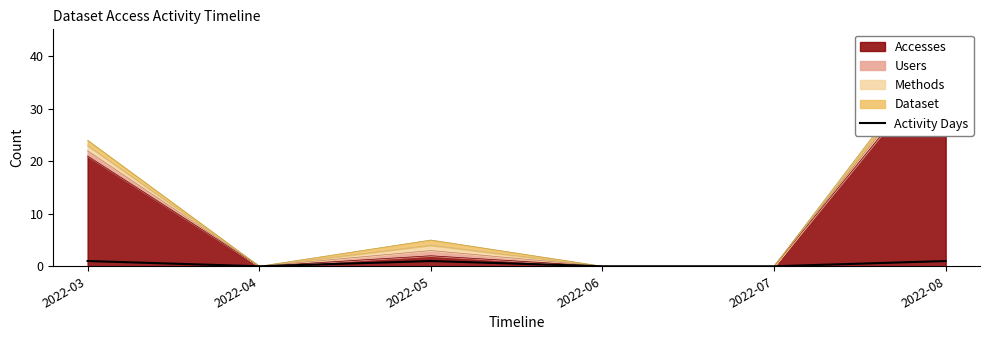

True or false: Activity Days has a value of 1 at 2022-03.

True